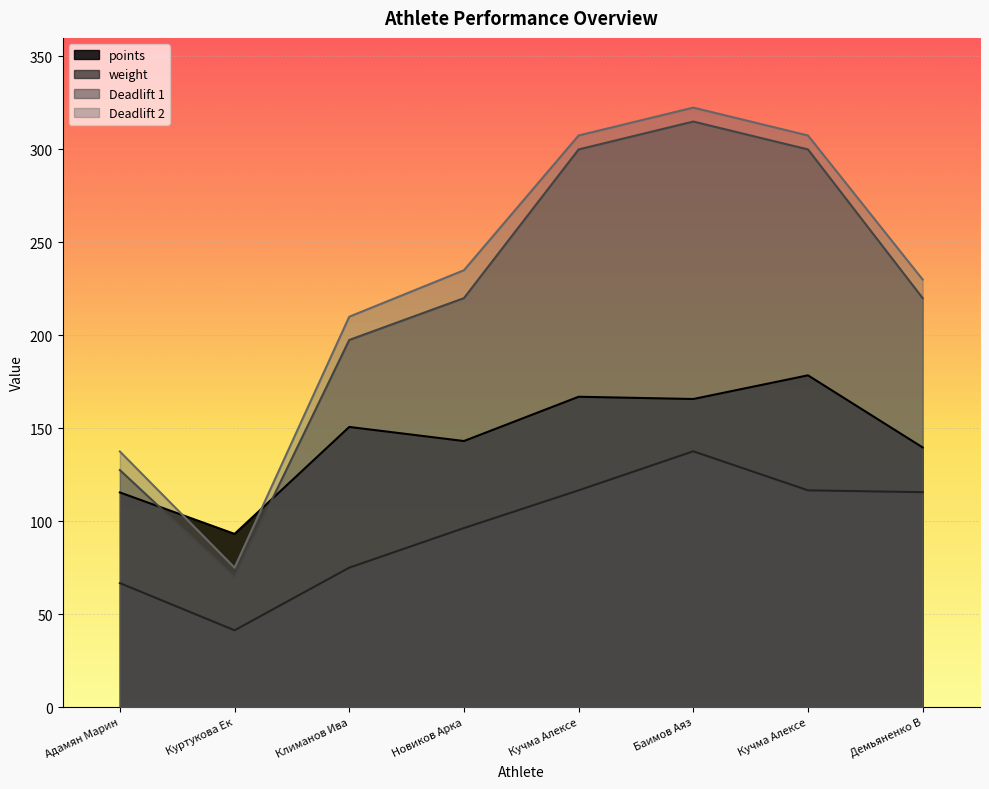

What is the minimum value for points?

93.2